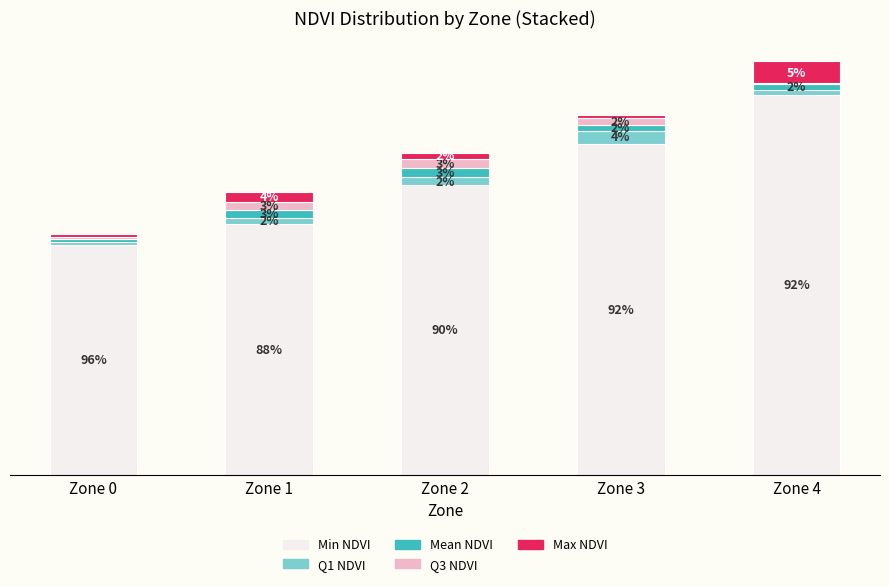

Rank the categories by Mean NDVI value from lowest to highest.

Zone 0, Zone 3, Zone 4, Zone 1, Zone 2